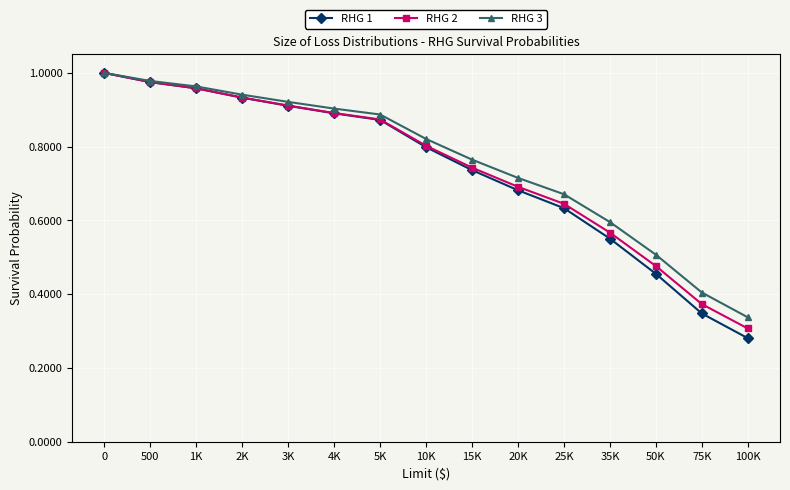

Which series has the widest spread of values?

RHG 1